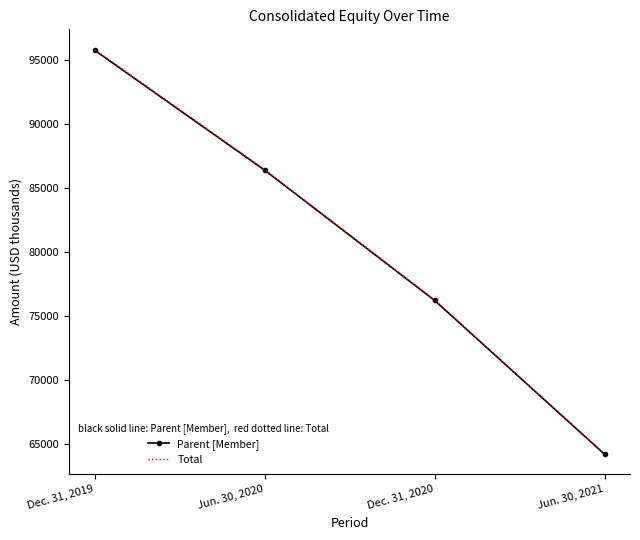

List the labels in order of Parent [Member] value, largest first.

Dec. 31, 2019, Jun. 30, 2020, Dec. 31, 2020, Jun. 30, 2021